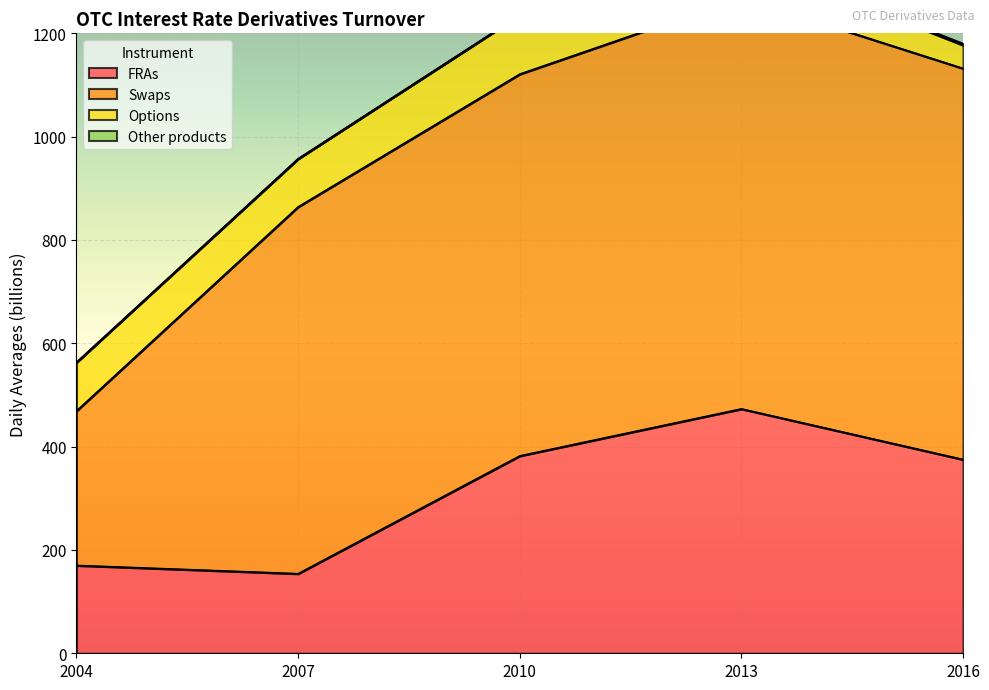

Reading left to right, extract all data points from this chart.

FRAs: 2004=170	2007=154	2010=382	2013=473	2016=375
Swaps: 2004=299	2007=710	2010=739	2013=796	2016=757
Options: 2004=94	2007=93	2010=114	2013=77	2016=45
Other products: 2004=0	2007=0	2010=0	2013=3	2016=3